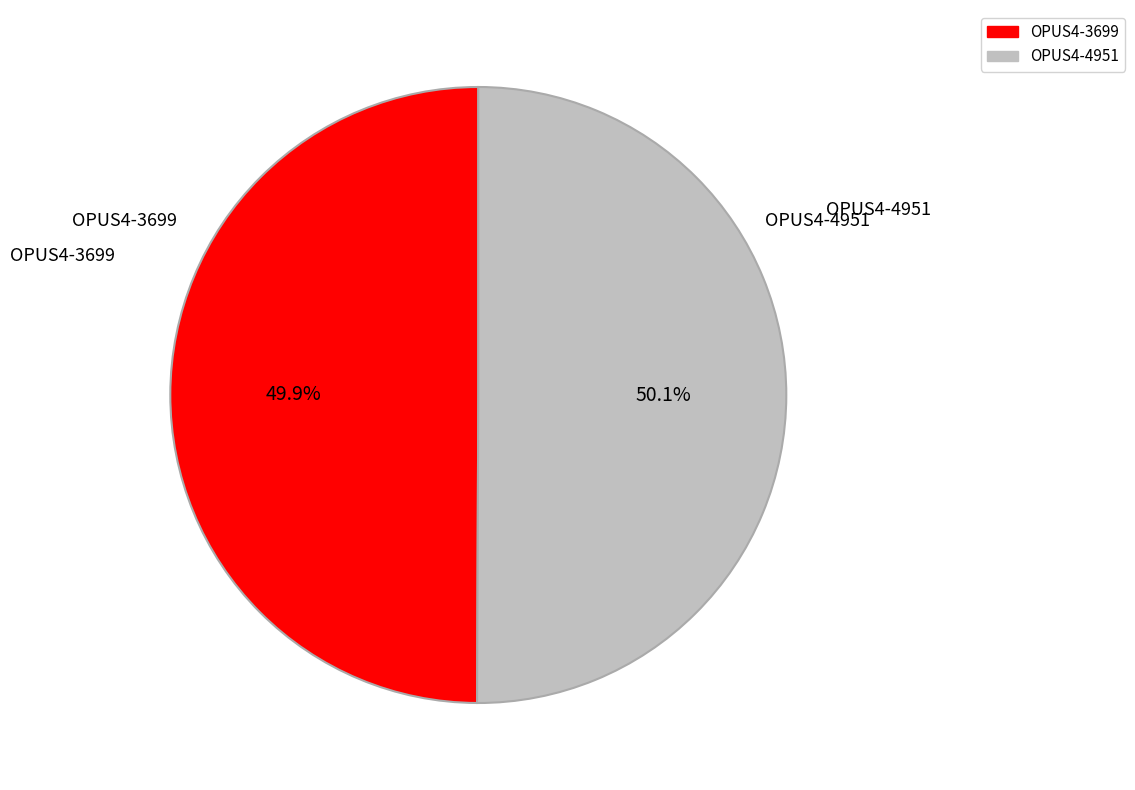

Approximately how many times larger is the value at OPUS4-3699 compared to OPUS4-4951?

1.0